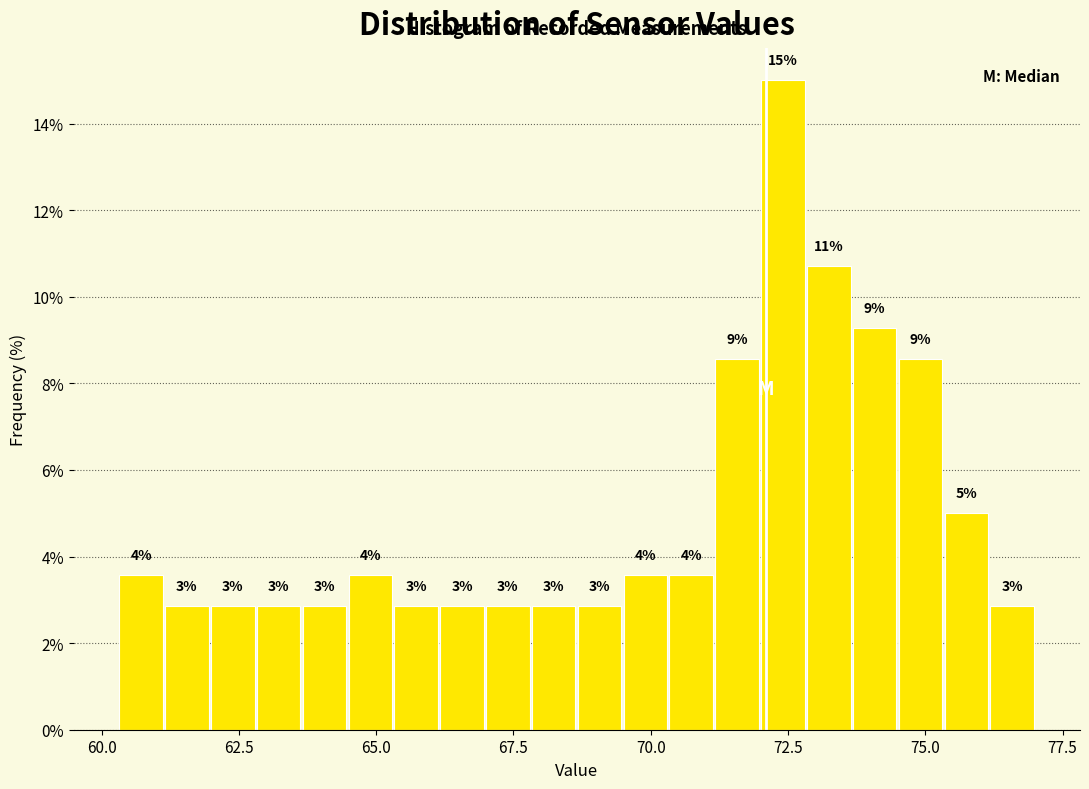

Around what value on the x-axis is the tallest bar? Give the approximate position of its centre, as read against the axis.

72.5